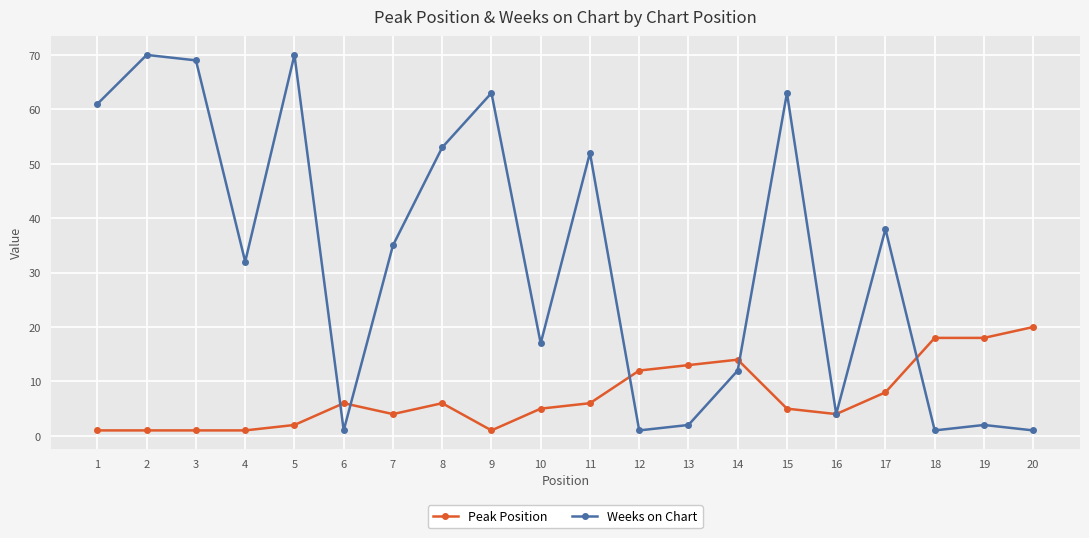

Where is the first local minimum for Weeks on Chart?

4